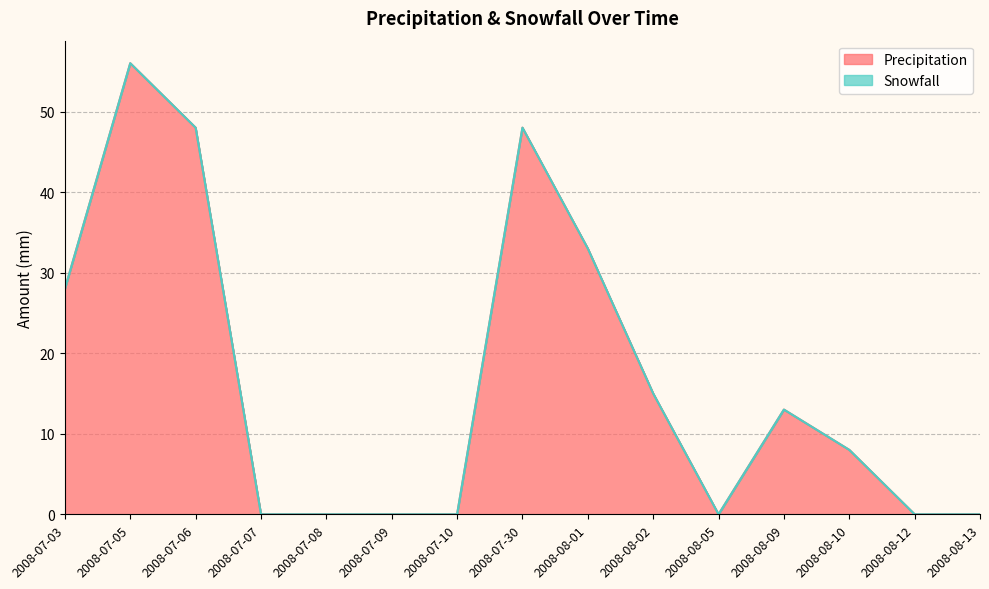

What is the change in value from 2008-07-05 to 2008-08-02?

-41